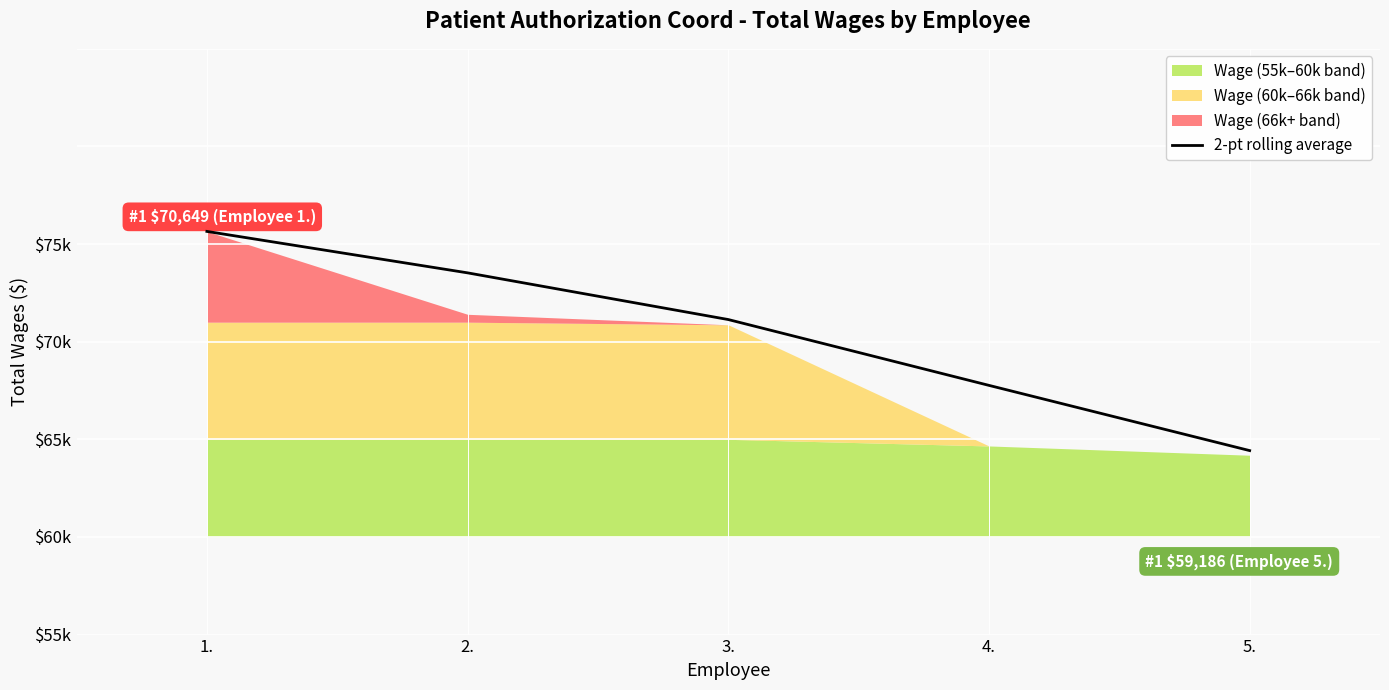

True or false: the data has more than 1 interior local peaks.

False